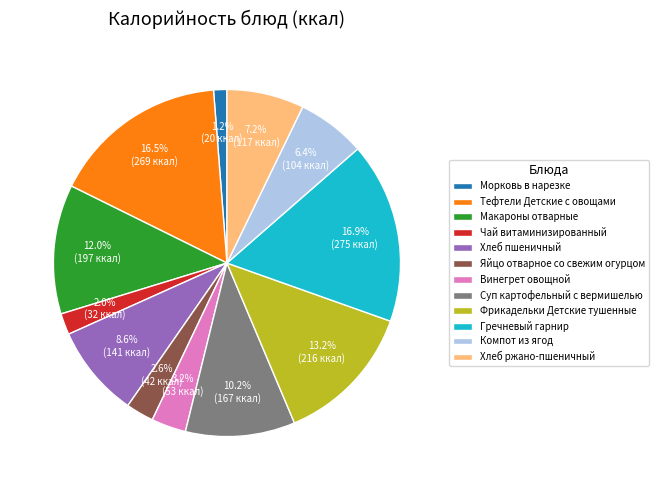

Is there any slice that represents more than half of the pie?

No